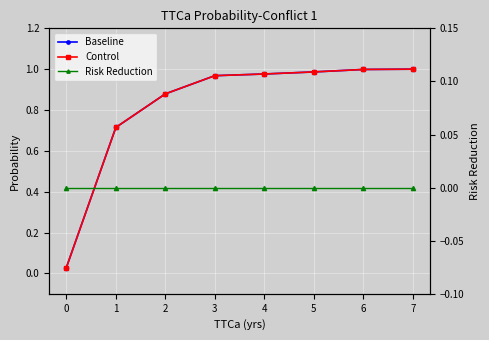

At which category is the sum across all series the highest?

7